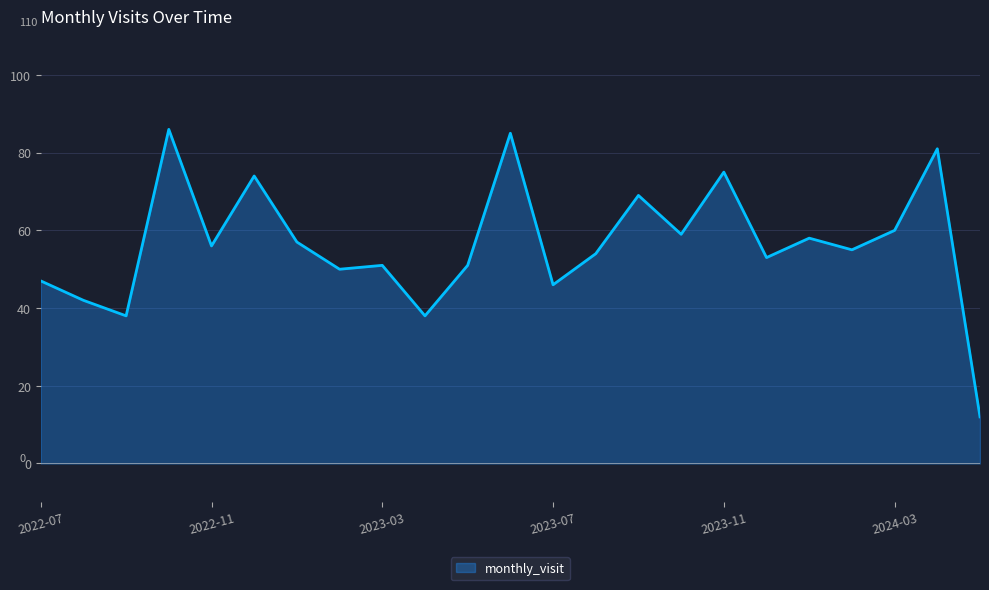

What is the maximum value shown in the chart?

86